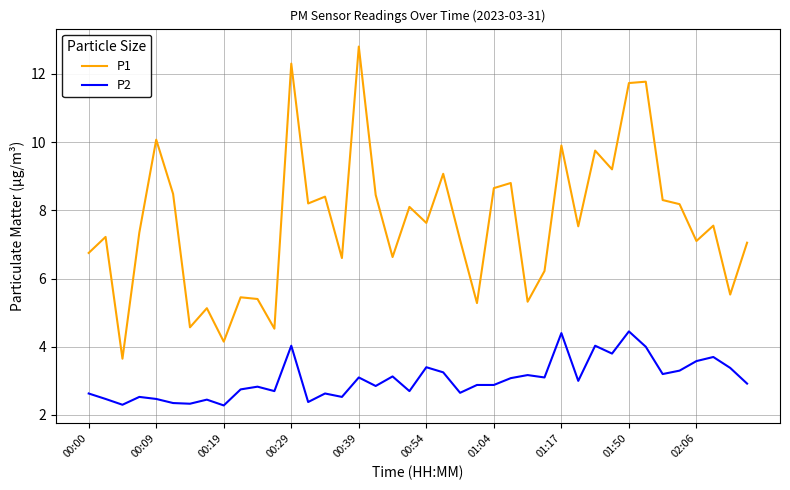

Rank the series by their maximum value, from highest to lowest.

P1, P2